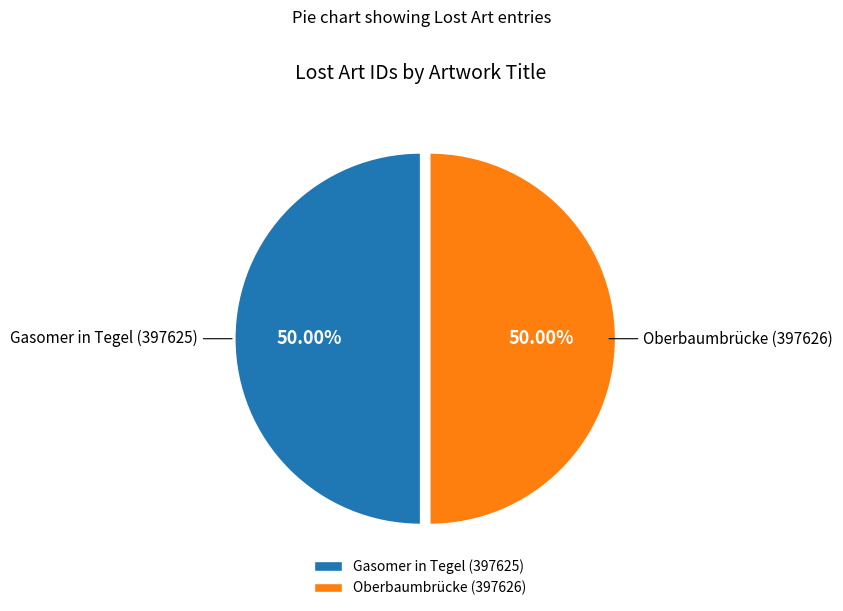

The Oberbaumbrücke slice represents 37% of the pie. True or false?

False